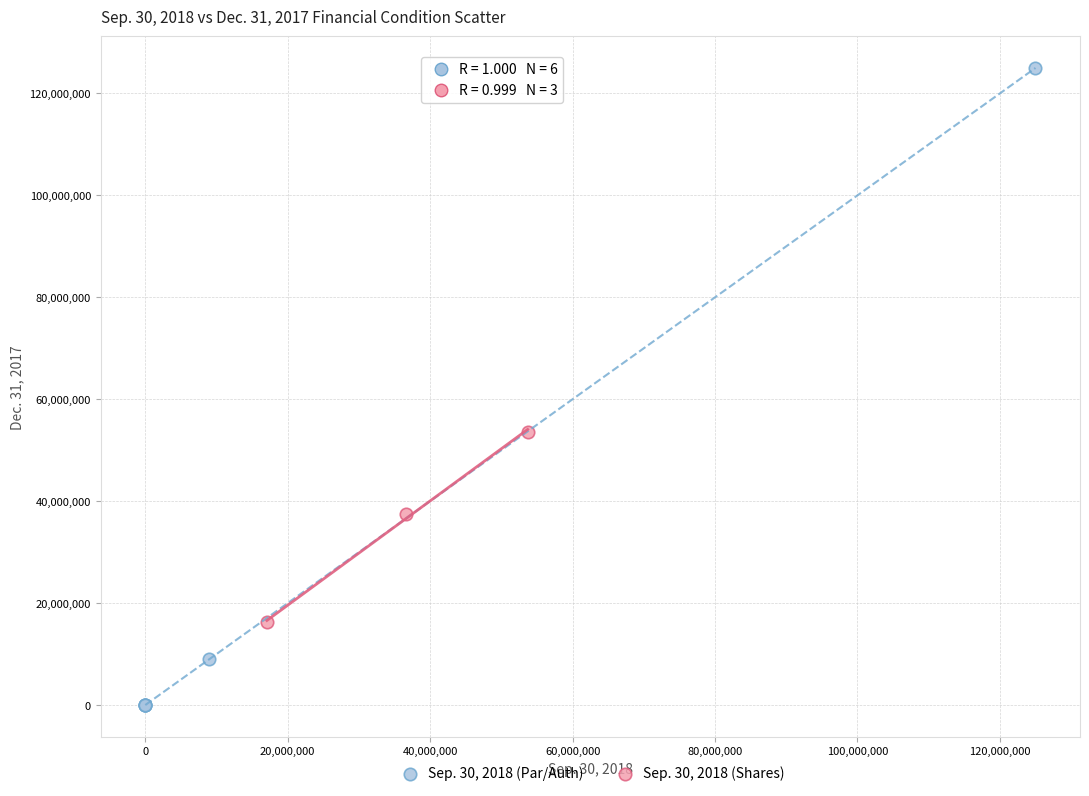

Which series has the widest spread of Y values?

Sep. 30, 2018 (Par/Auth)